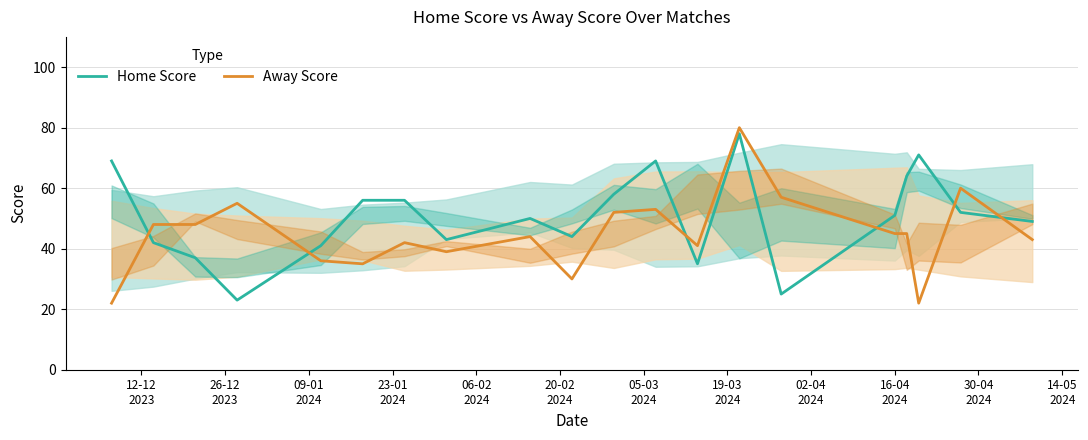

What is the highest value of the Away Score series?

80